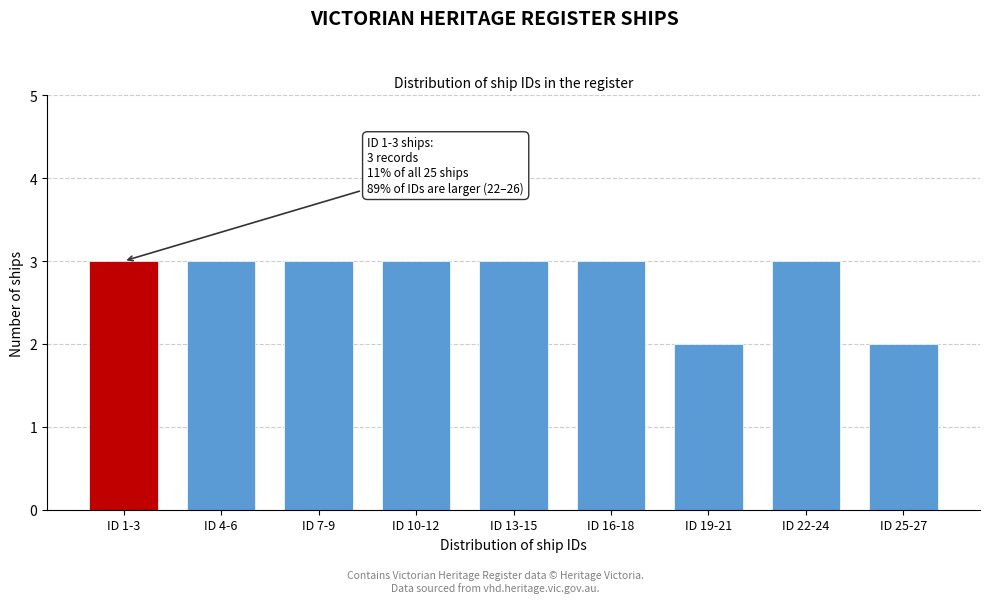

Reading left to right, what are all the values shown in this chart?

ID 1-3=3	ID 4-6=3	ID 7-9=3	ID 10-12=3	ID 13-15=3	ID 16-18=3	ID 19-21=2	ID 22-24=3	ID 25-27=2